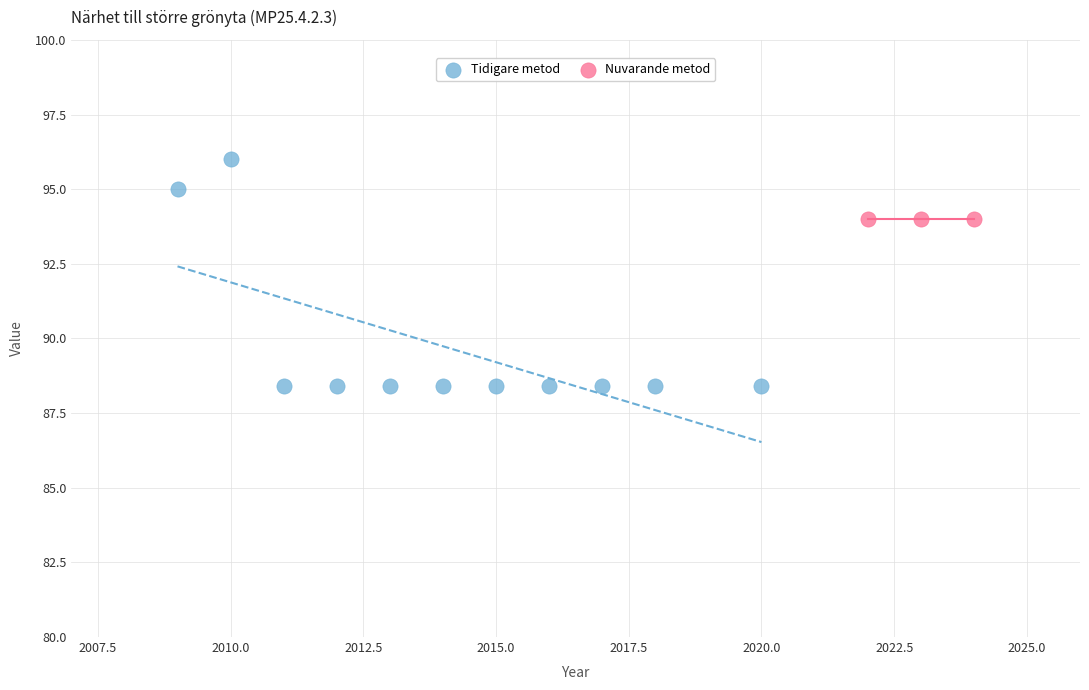

Which series reaches the maximum Y coordinate?

Tidigare metod